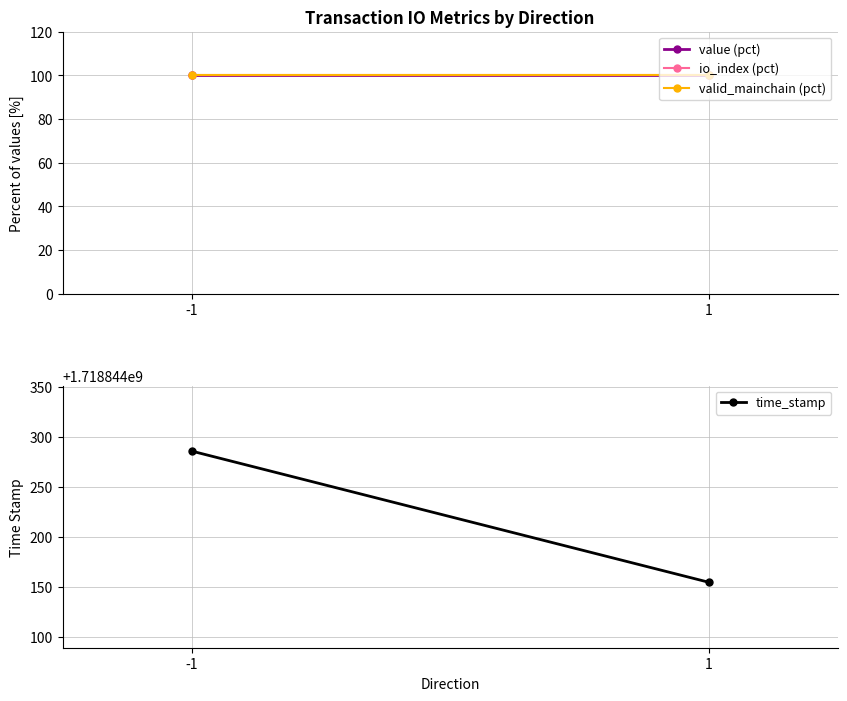

What is the minimum value shown in the chart?

100